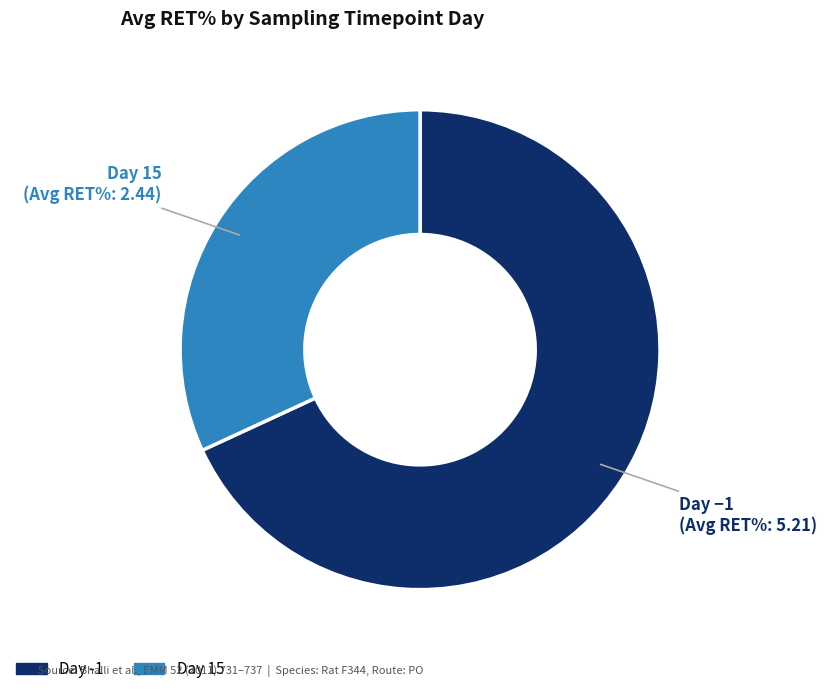

Does any single category account for the majority?

Yes